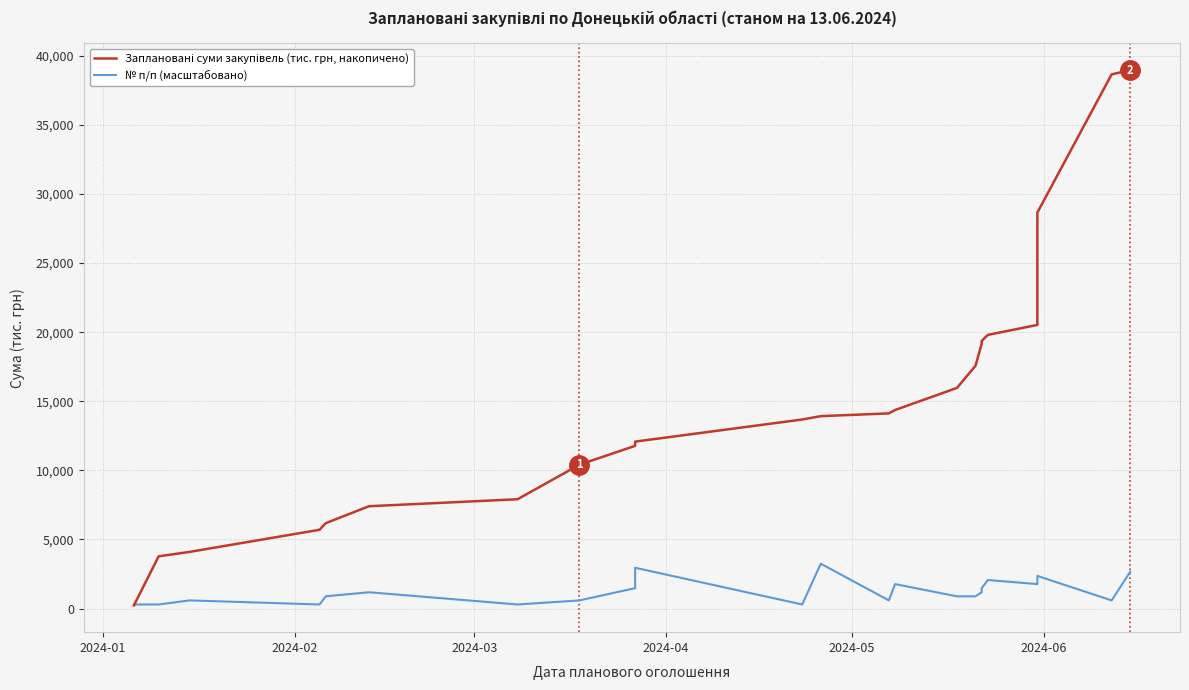

Which series has the largest total across all categories?

Заплановані суми закупівель (тис. грн, накопичено)